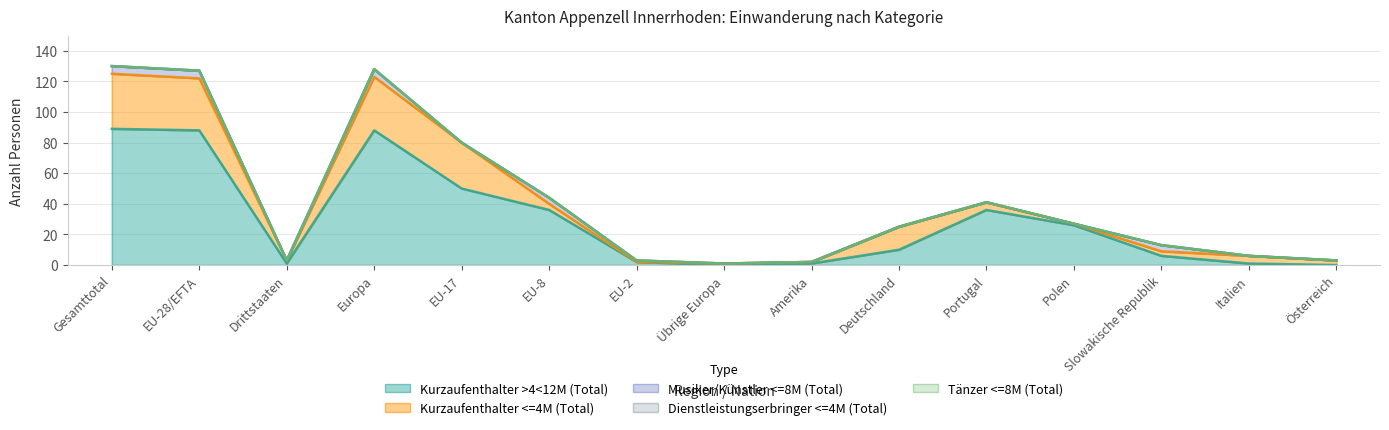

What is the label of the 14th point from the right?

EU-28/EFTA